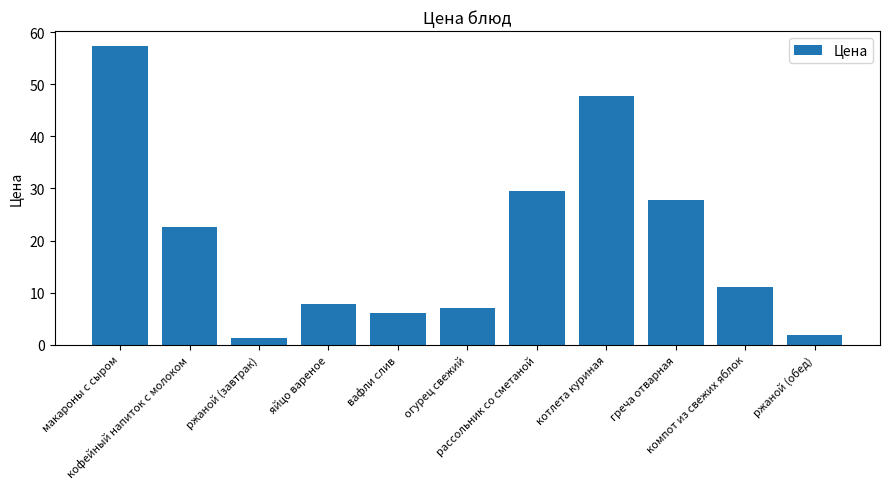

The value at котлета куриная is 47.8. True or false?

True